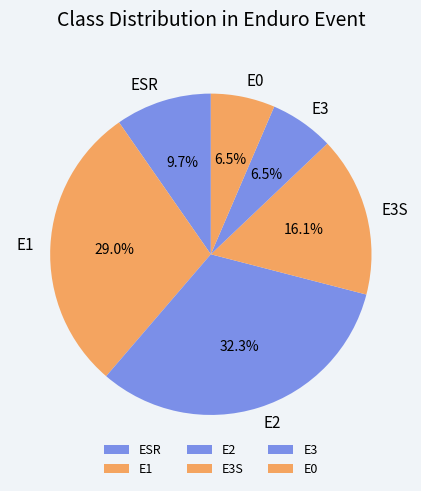

Combined, do ESR and E1 account for over 50%?

No